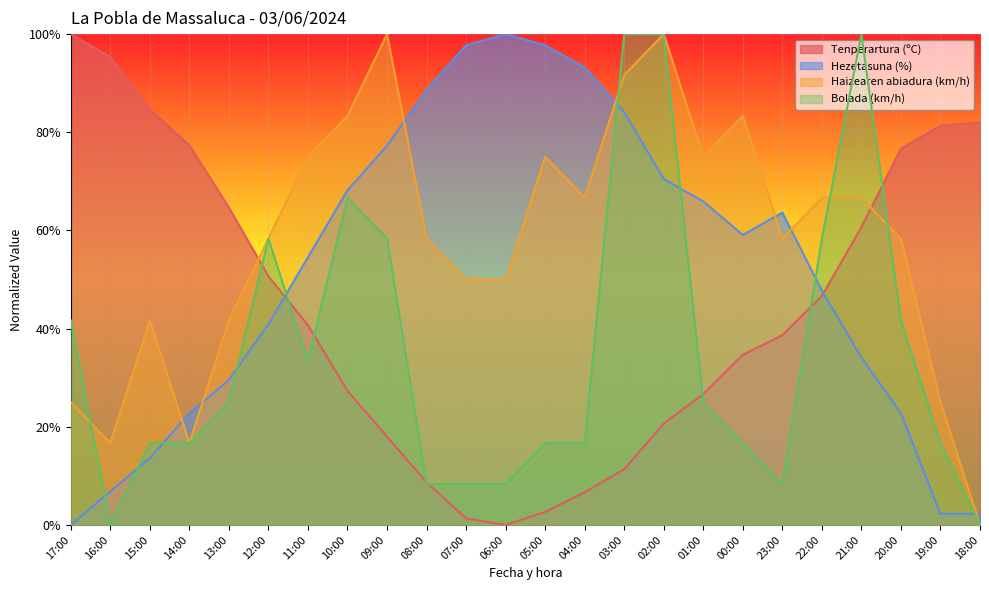

True or false: Tenperartura (ºC) has more than 2 points higher than both neighbors.

False